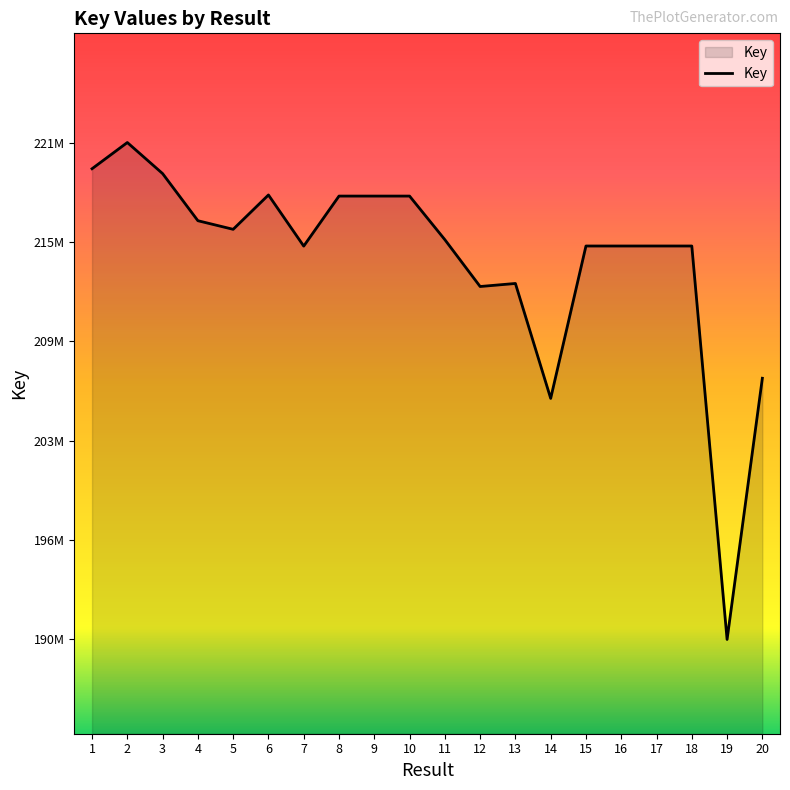

Does the chart have visible grid lines?

No